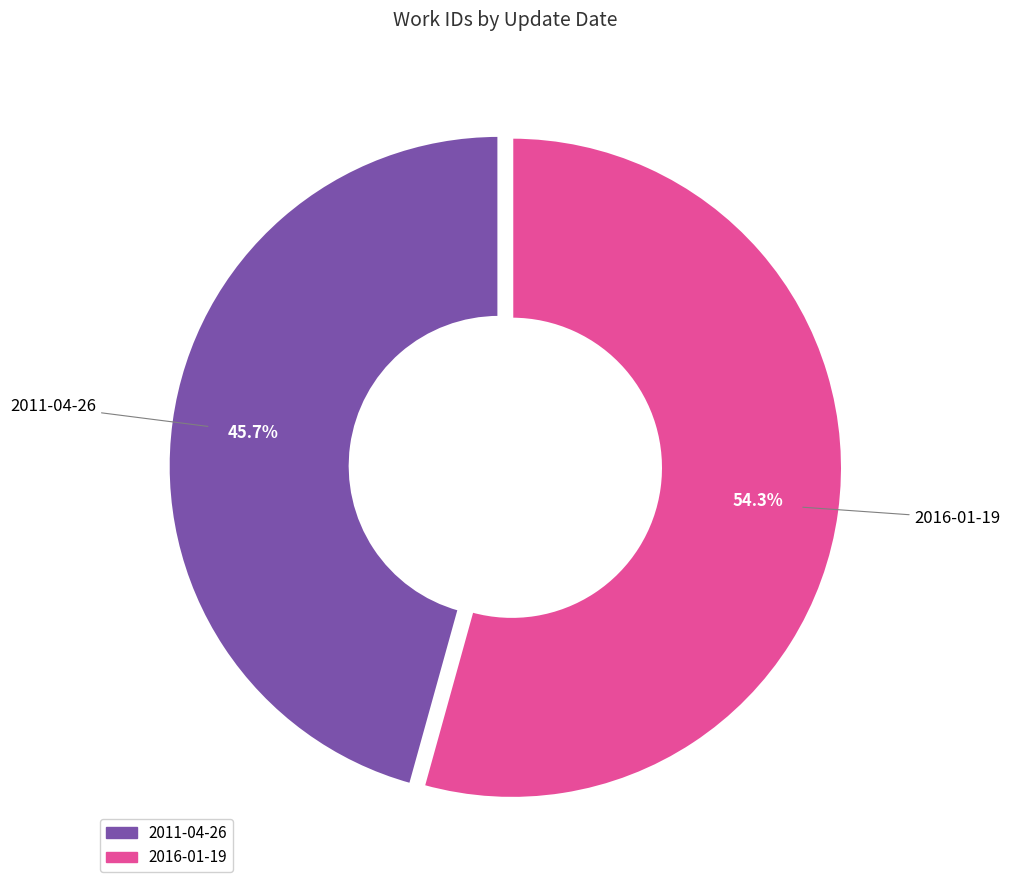

Combined, what portion of the pie is 2016-01-19 and 2011-04-26?

100.0%